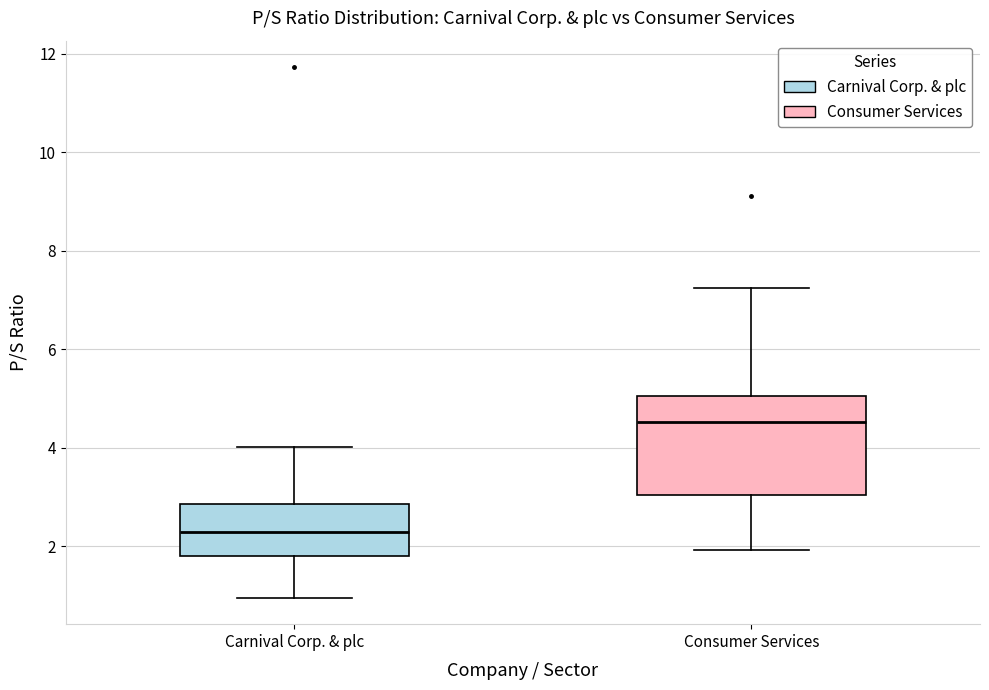

Where does the lower whisker of the box for Consumer Services end on the y-axis? The values are not printed on the chart, so give them approximately, as read against the axis.

2.0